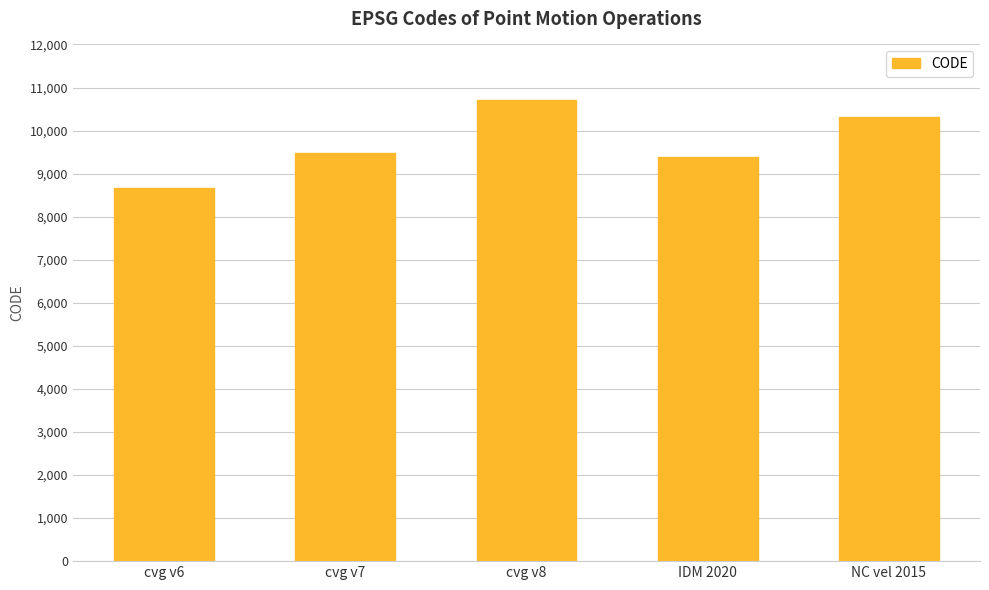

Reading left to right, transcribe all the data shown in this chart.

8676	9483	10707	9375	10323